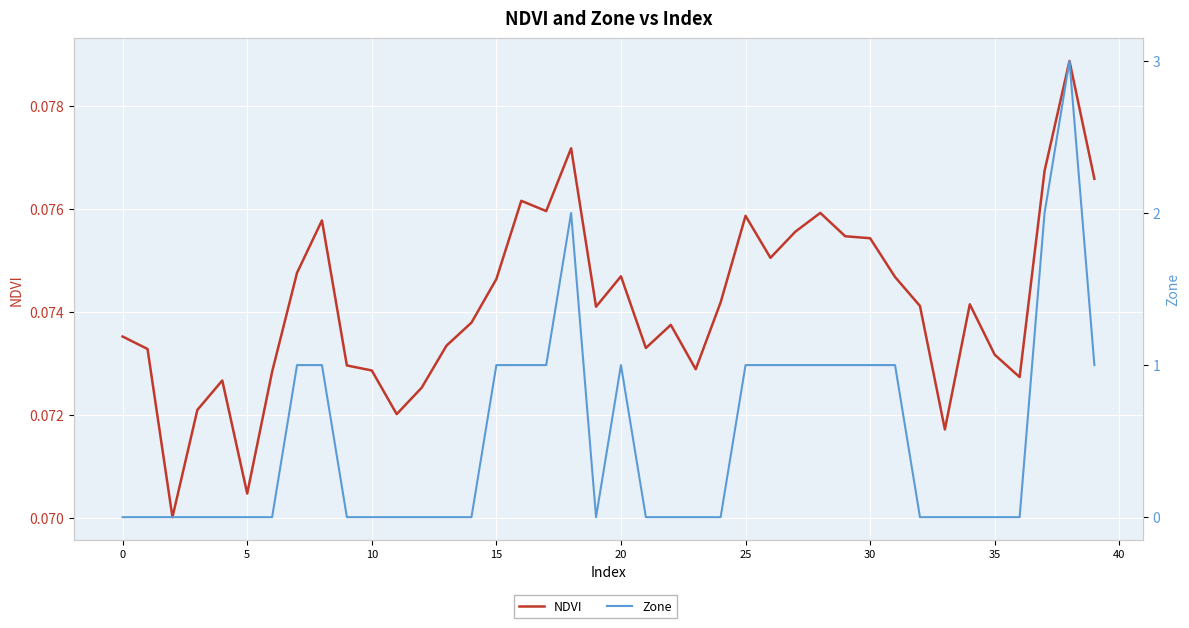

What is the value of the NDVI point at the 23rd from the left?

0.1